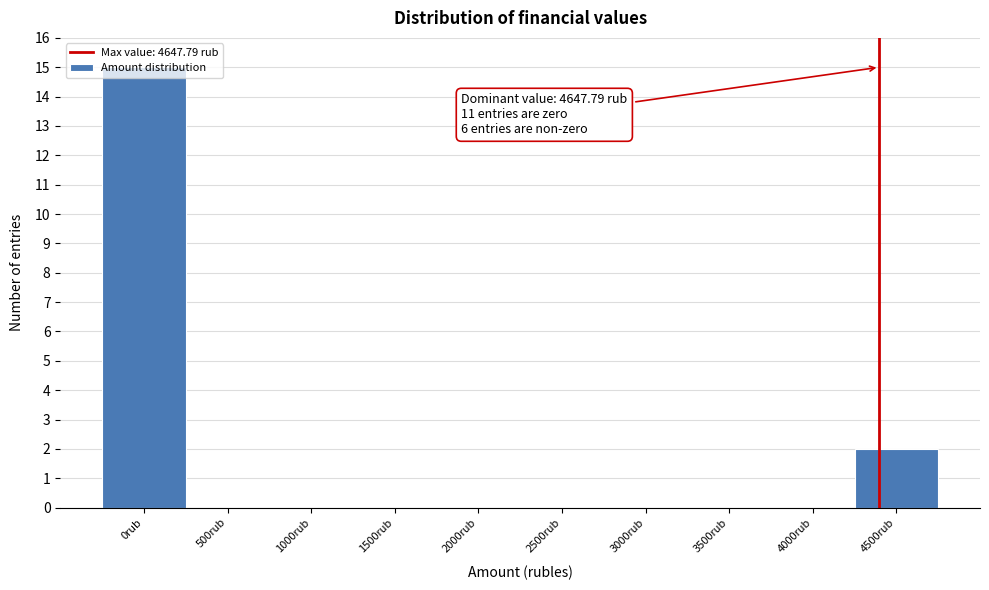

At which label is the value closest to 7?

4500rub